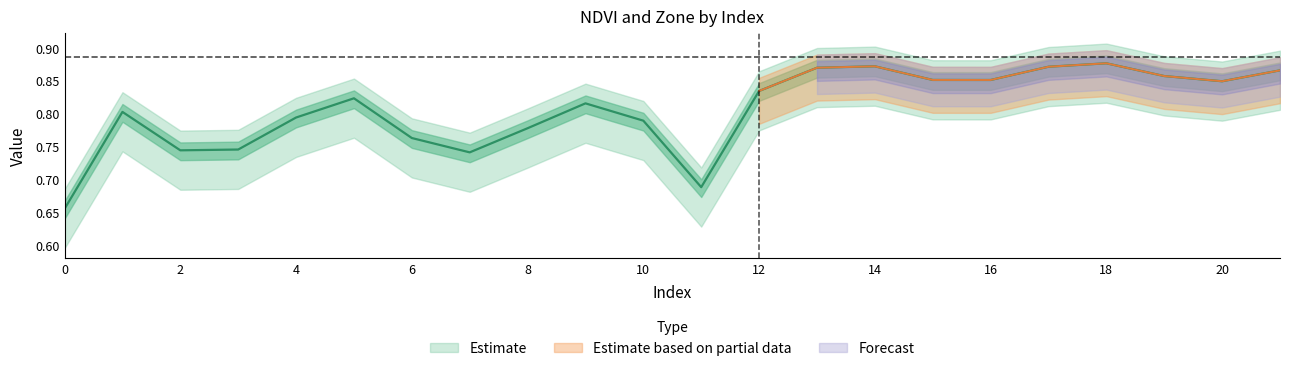

Which has a higher value, 3 or 2?

3